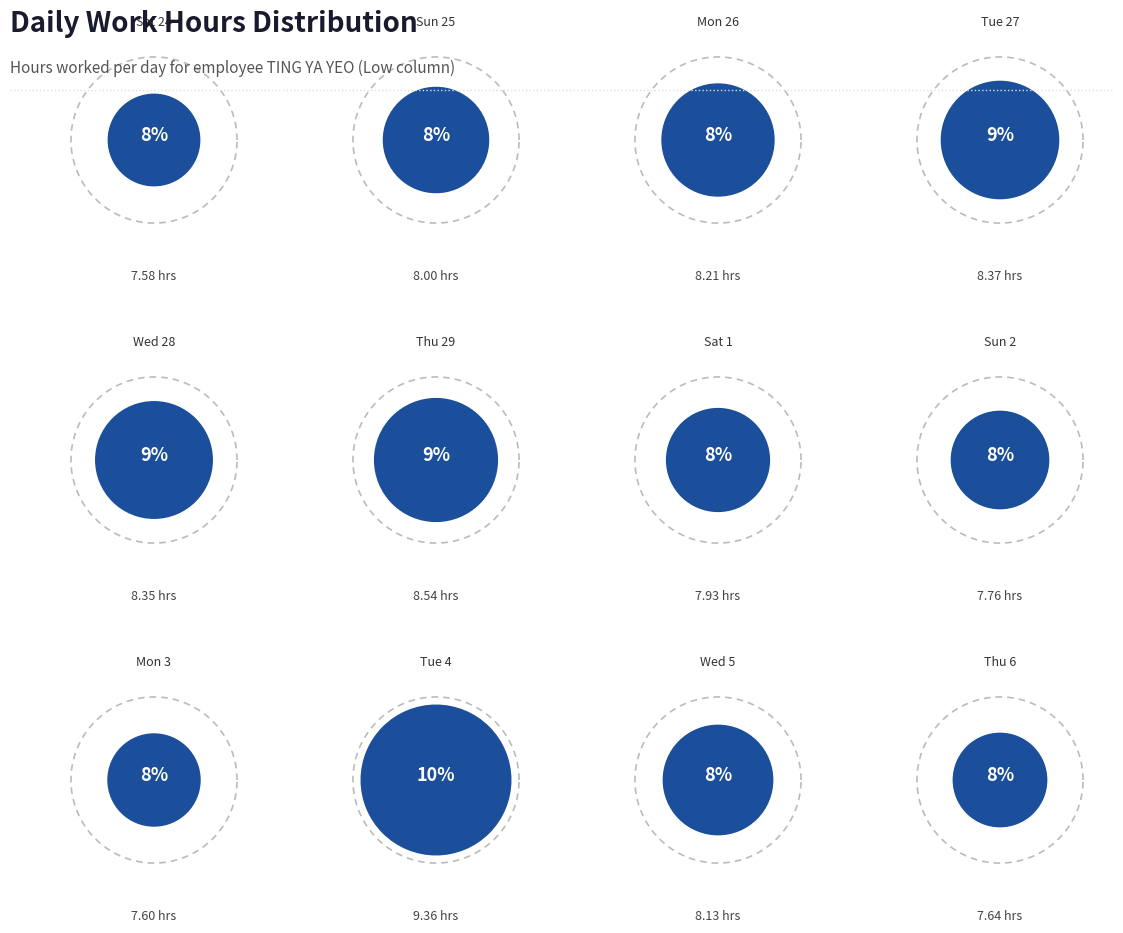

Is there a majority slice in this chart?

No